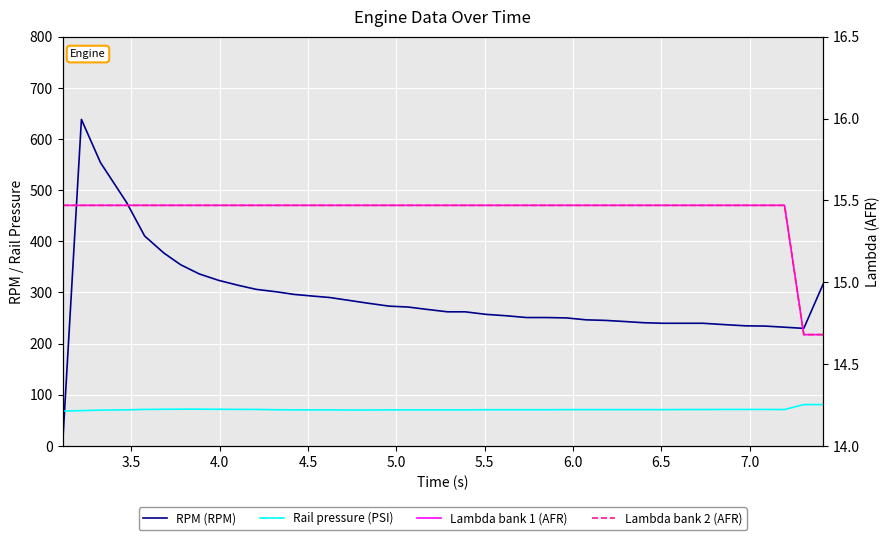

What is the difference between the maximum and minimum values in the Lambda bank 1 (AFR) series?

0.8